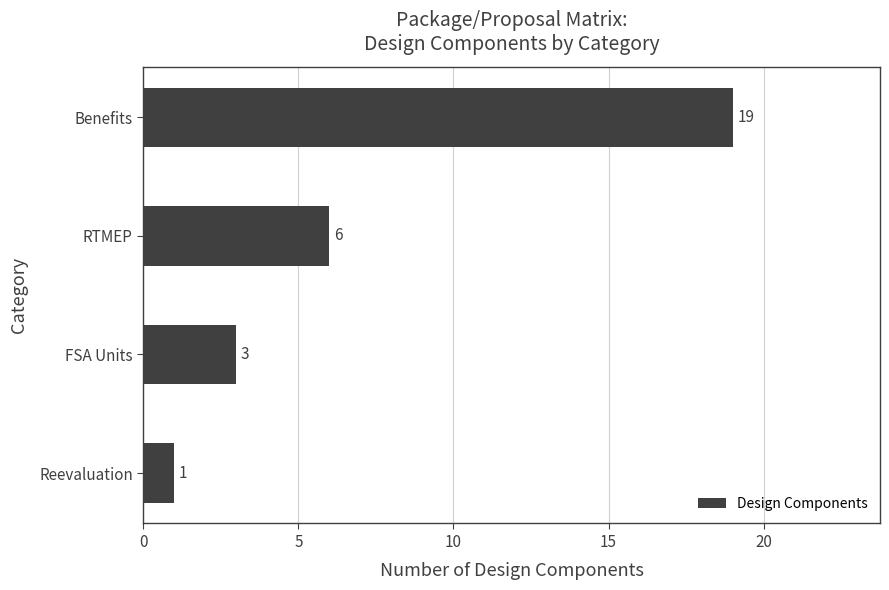

The value at Reevaluation is 1. True or false?

True